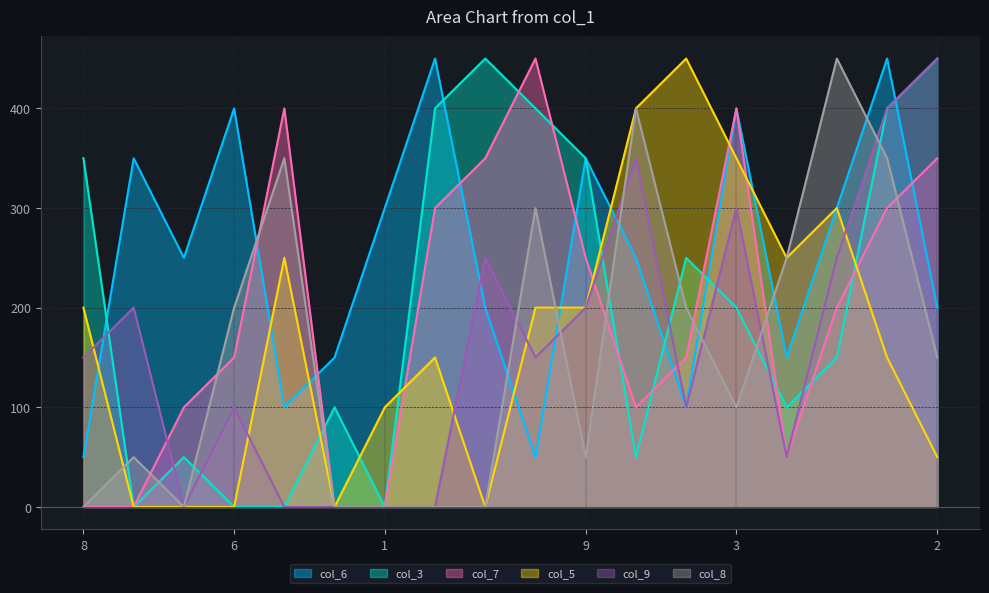

What is the average value of the col_9_line series?

164